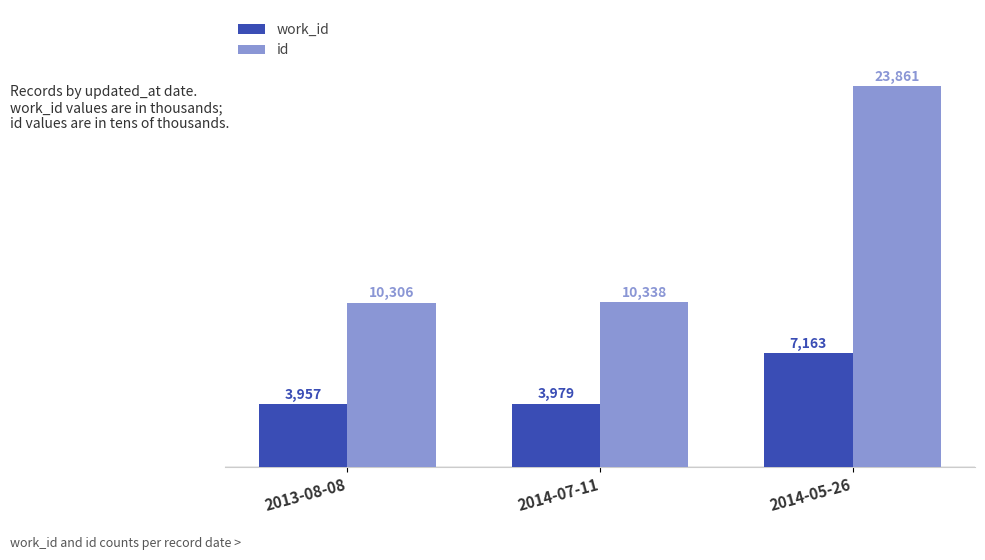

What is the value of the id bar at the 2nd from the left?

10338